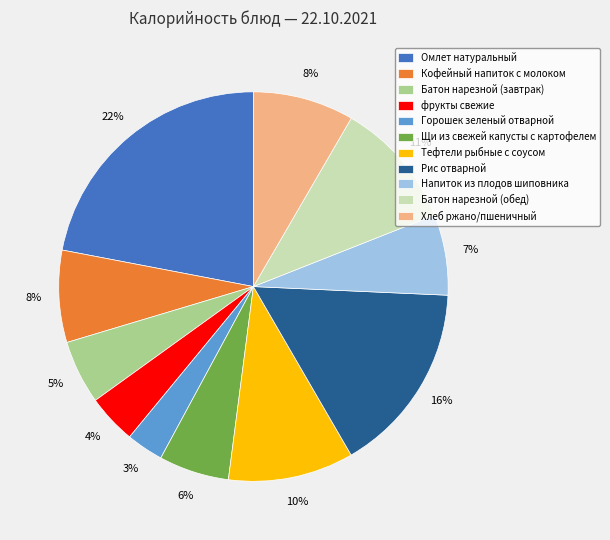

To the nearest percent, what is the average slice percentage?

9%